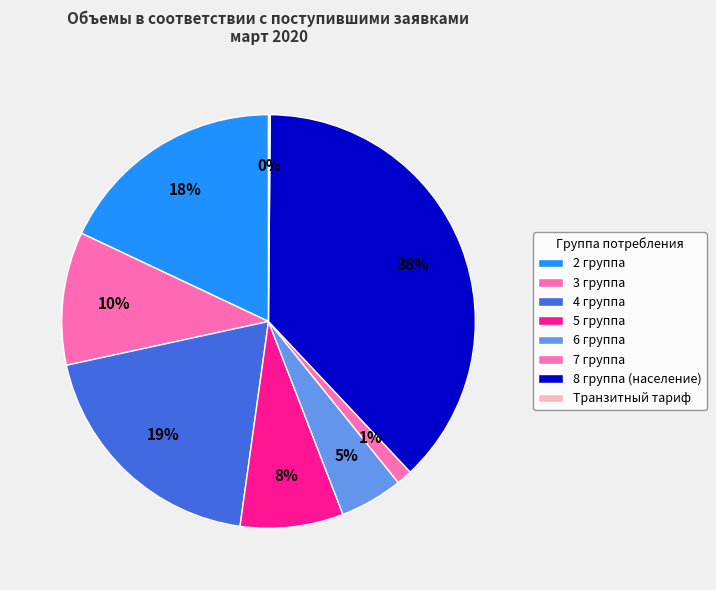

To the nearest percent, what is the difference between the 6 группа and 5 группа slice percentages?

3%